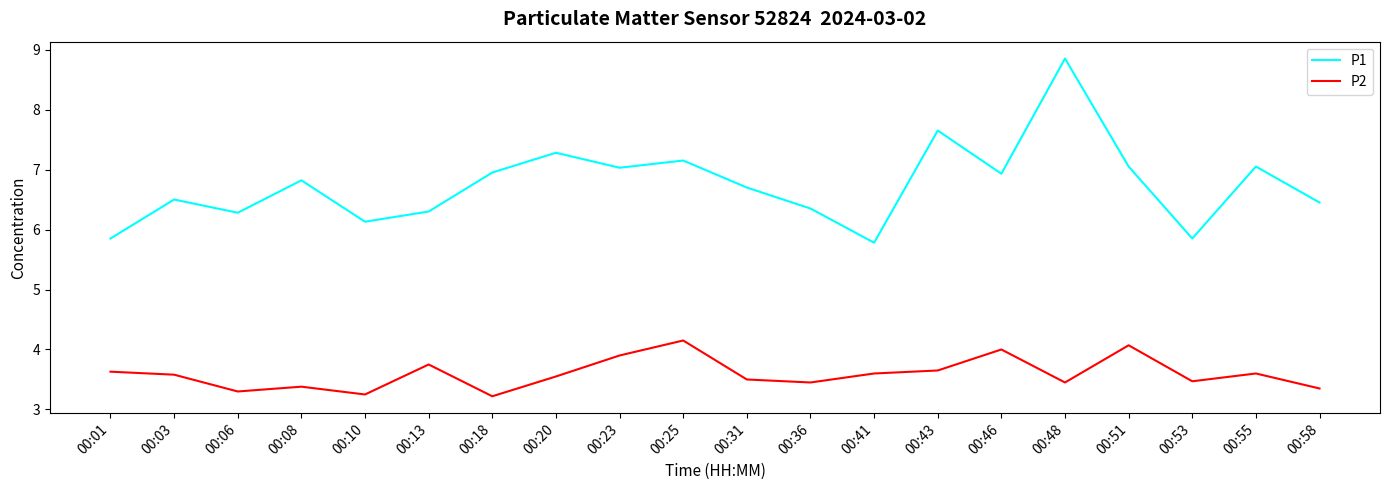

At which category is the sum across all series the highest?

00:48